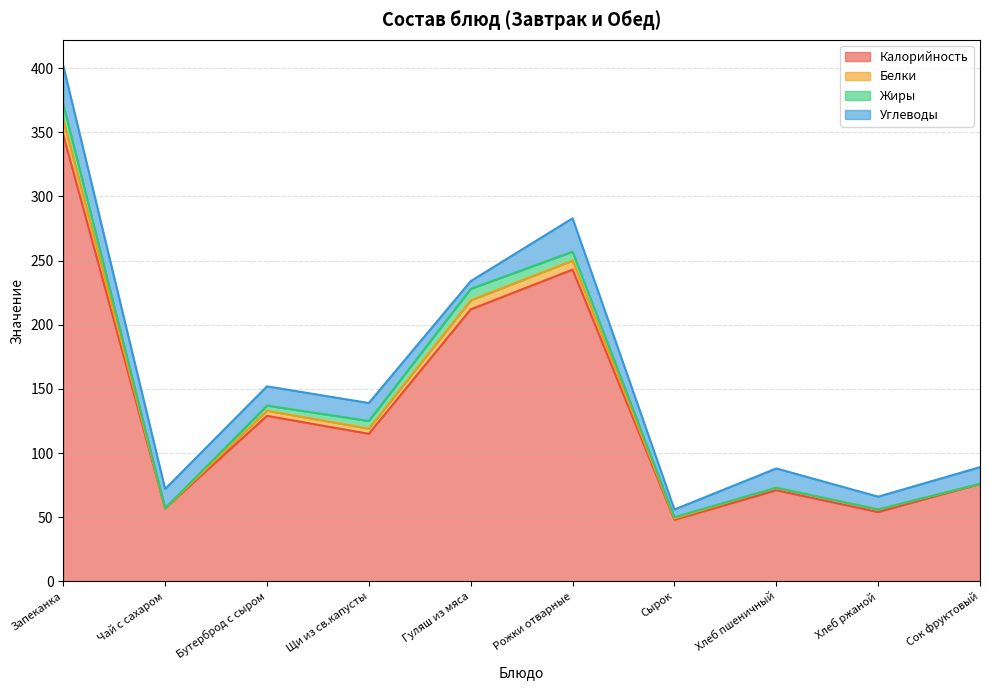

Which category has the highest value across all series?

Запеканка